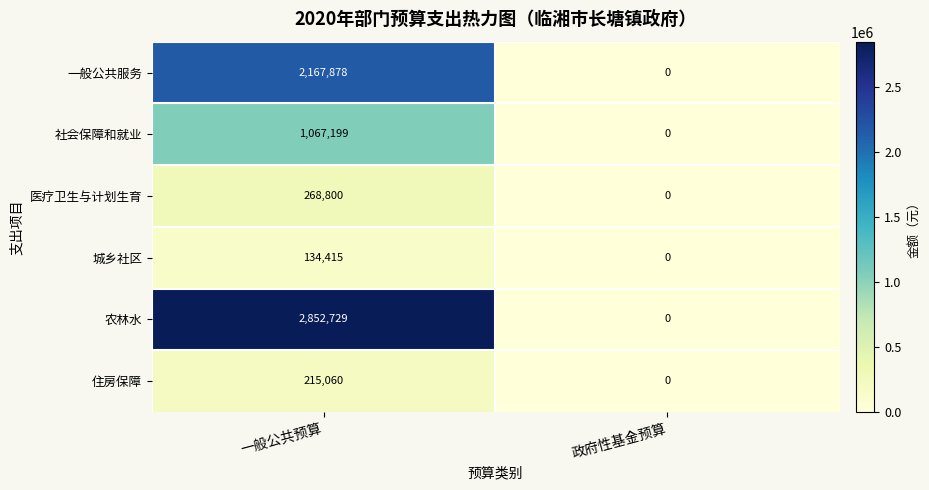

What is the difference between the maximum and minimum values in the 城乡社区 series?

134415